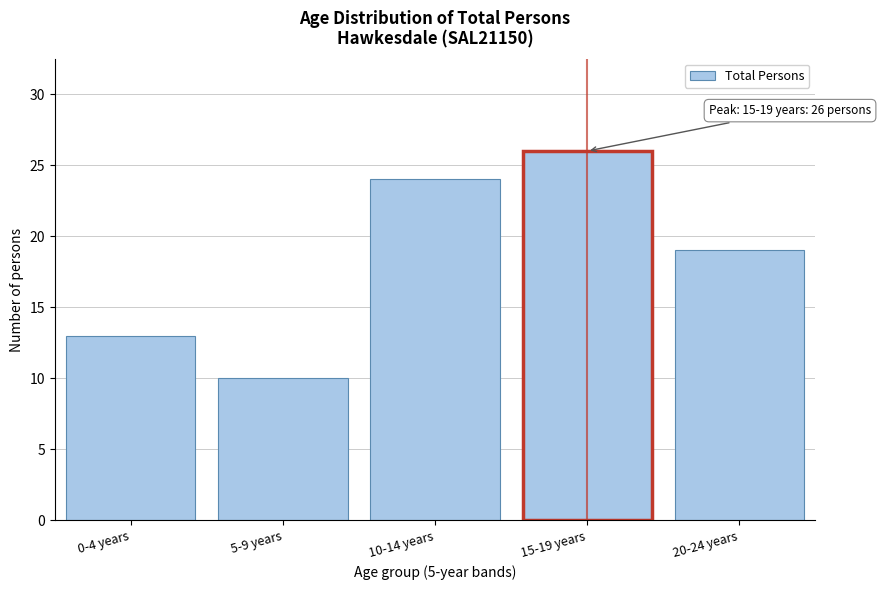

Reading left to right, transcribe all the data shown in this chart.

13	10	24	26	19